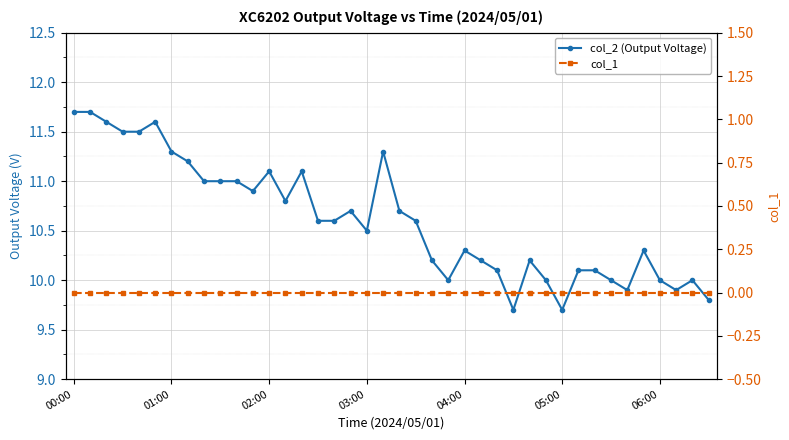

What is the total value across all series at 03:00?

10.5